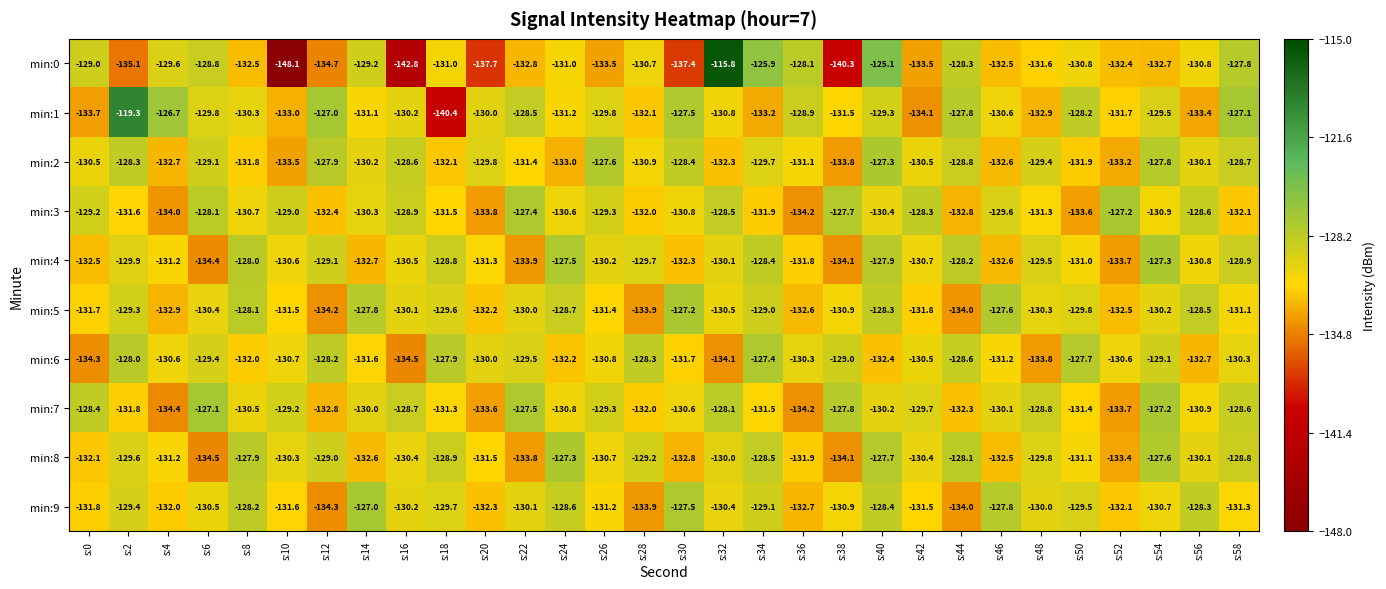

The min:0 series shows -202.3 at s:38. True or false?

False